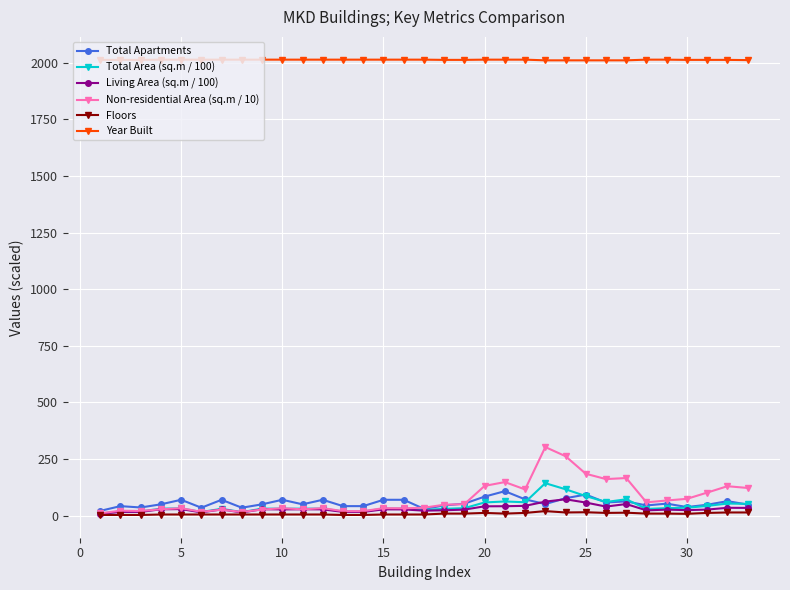

How many distinct data groups are displayed?

6